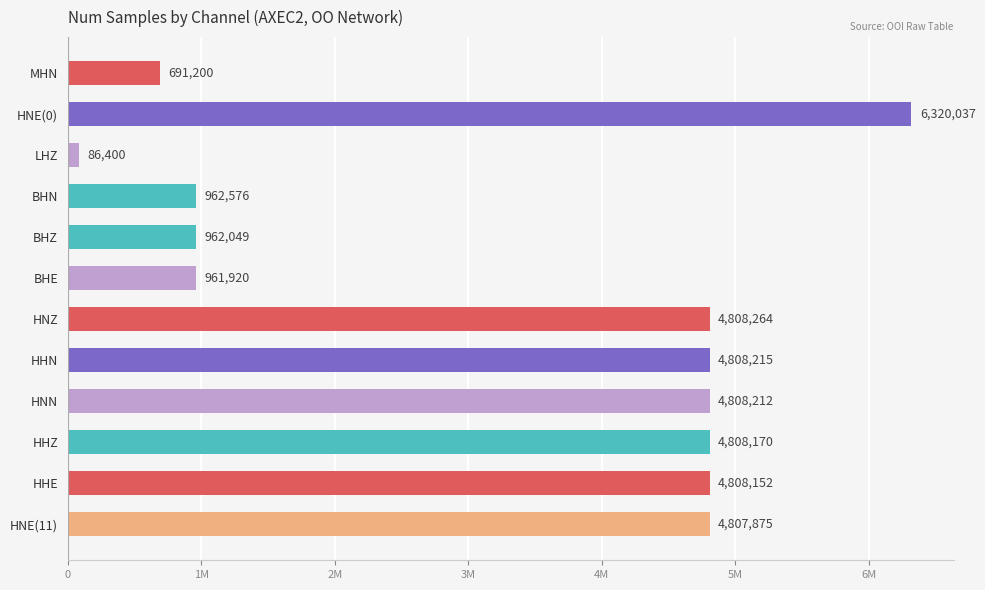

Are the bars horizontal?

Yes